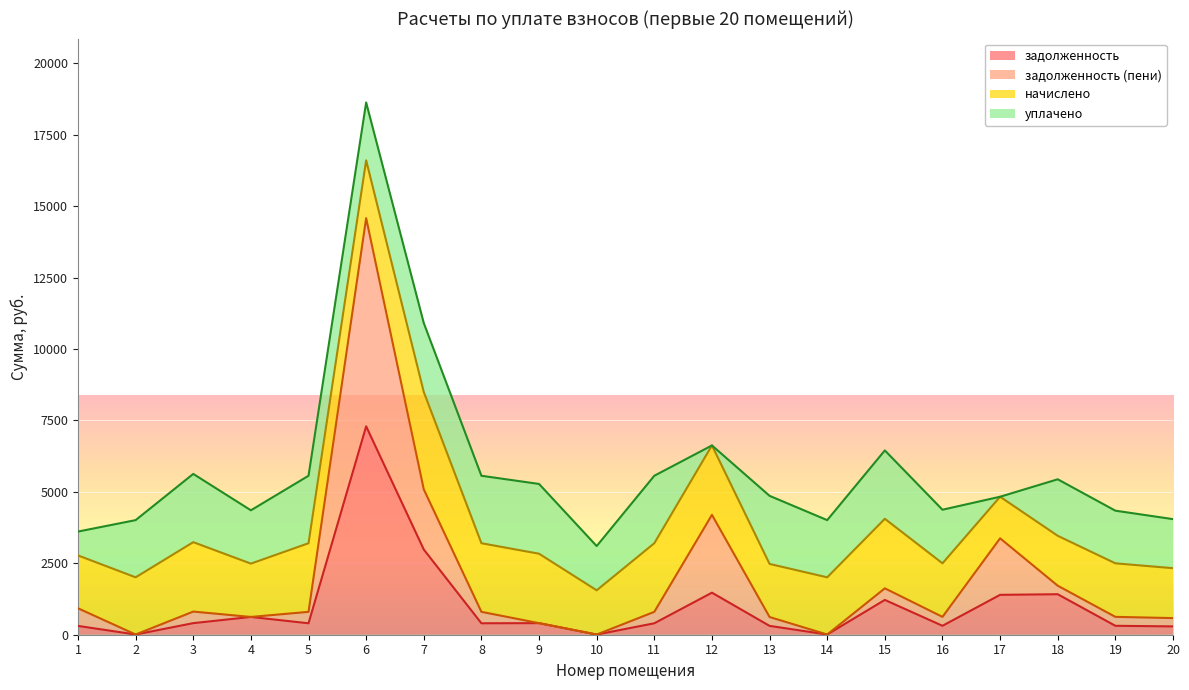

What are all the series names shown in the legend?

задолженность, задолженность (пени), начислено, уплачено